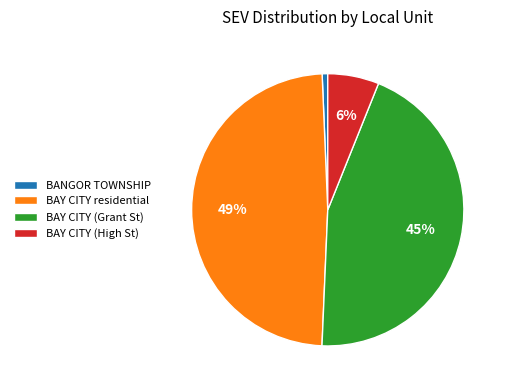

Is there a majority slice in this chart?

No